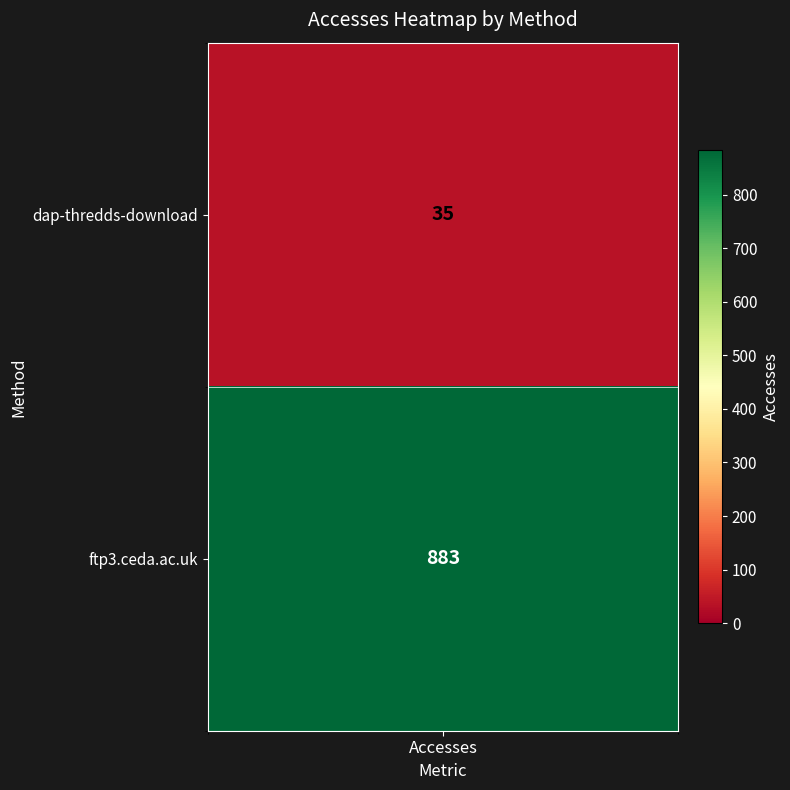

Rank the categories by value from highest to lowest.

ftp3.ceda.ac.uk, dap-thredds-download